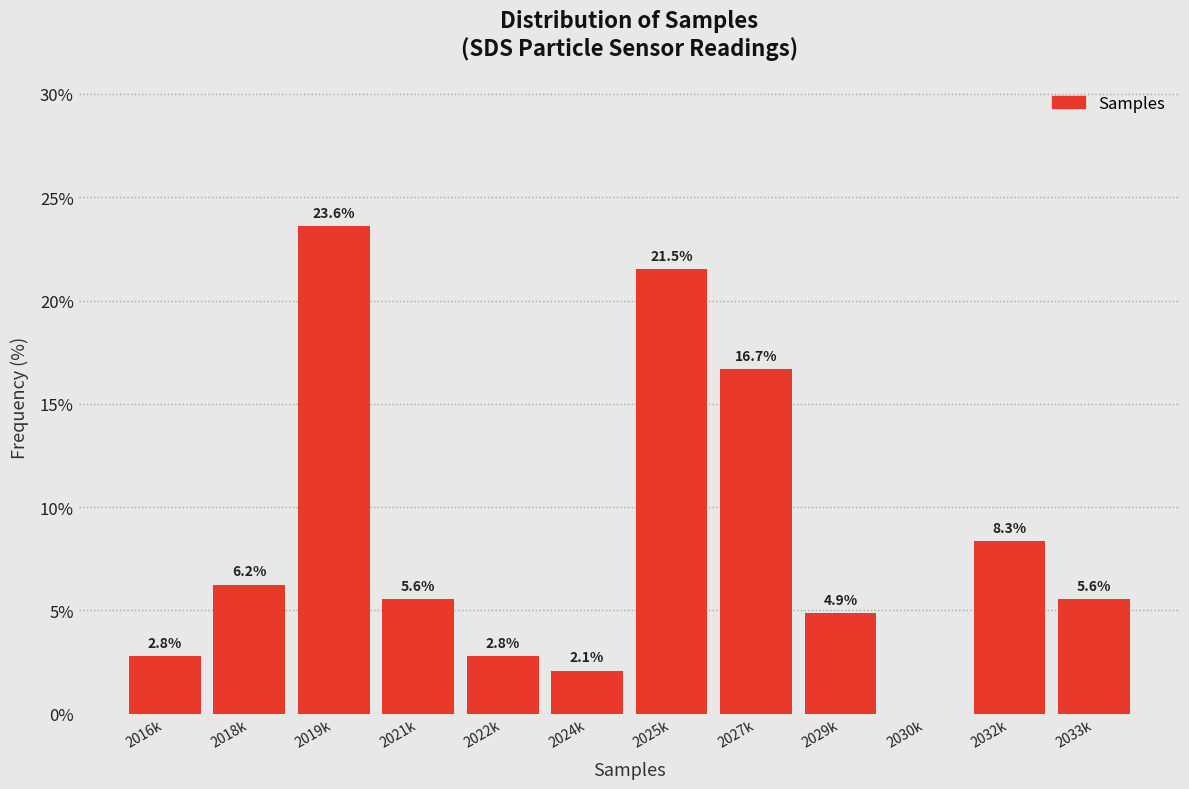

Is it true that the value at 2022k is 2.8?

True